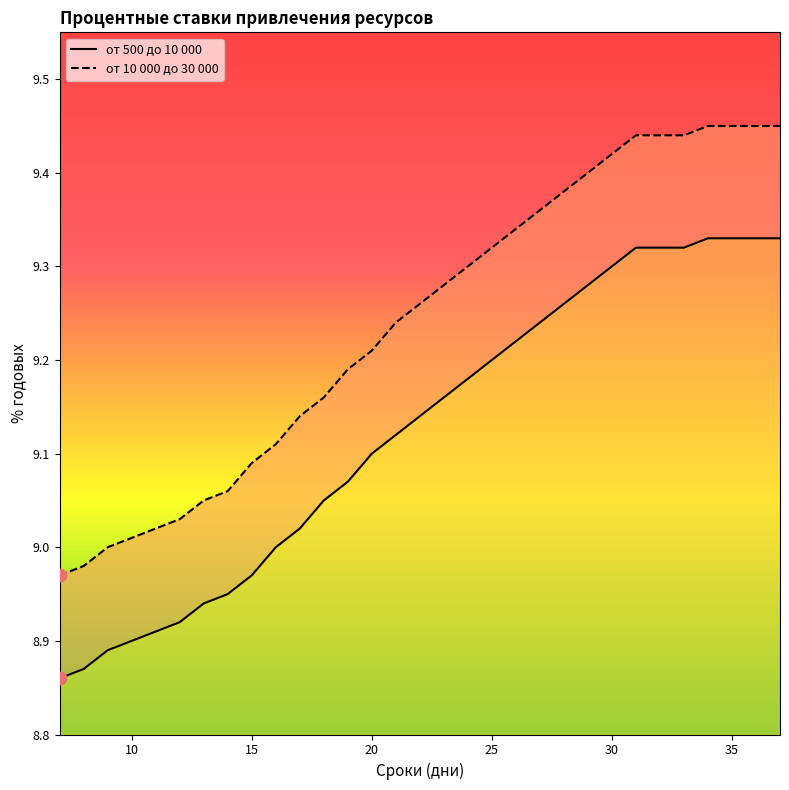

Which series contains the highest Y value?

от 10 000 до 30 000